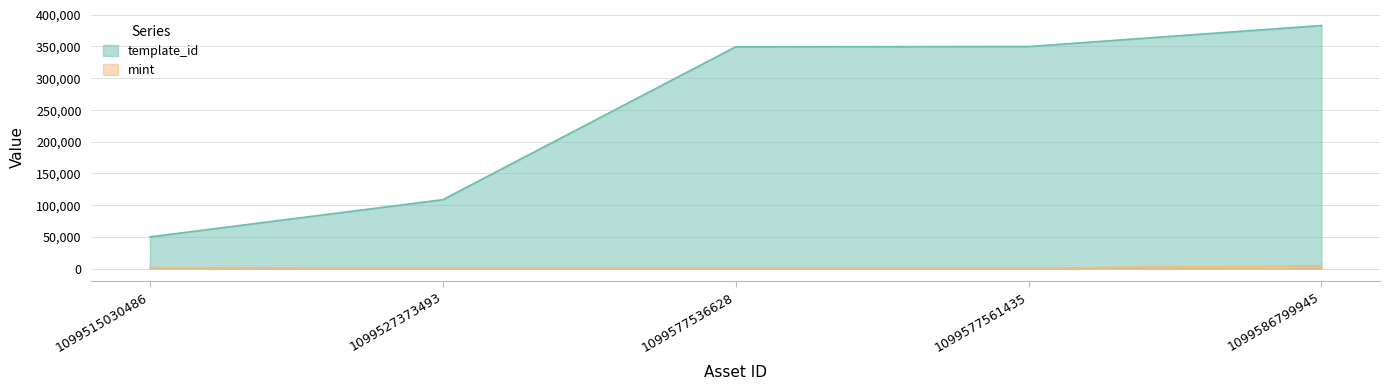

What are all the series names shown in the legend?

template_id, mint